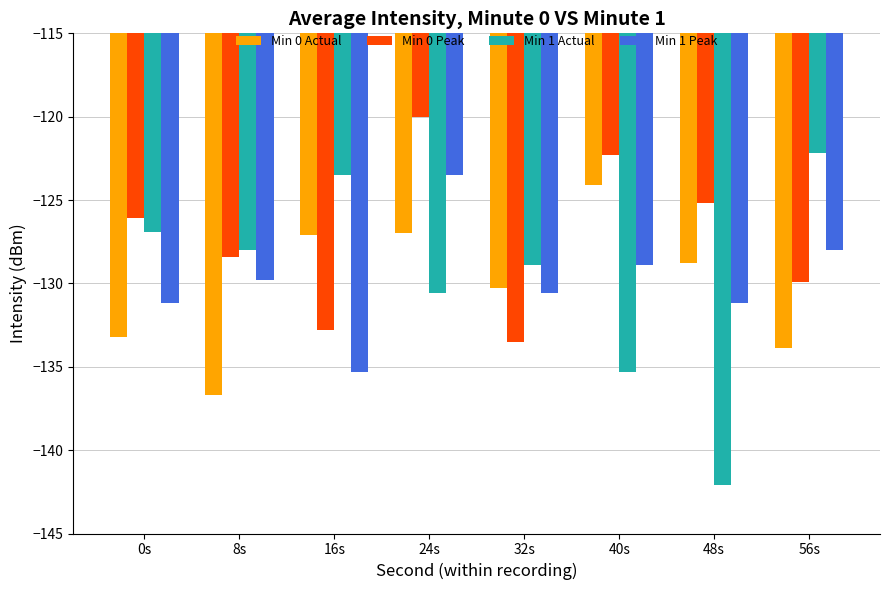

The Min 1 Actual series shows -142.1 at 48s. True or false?

True